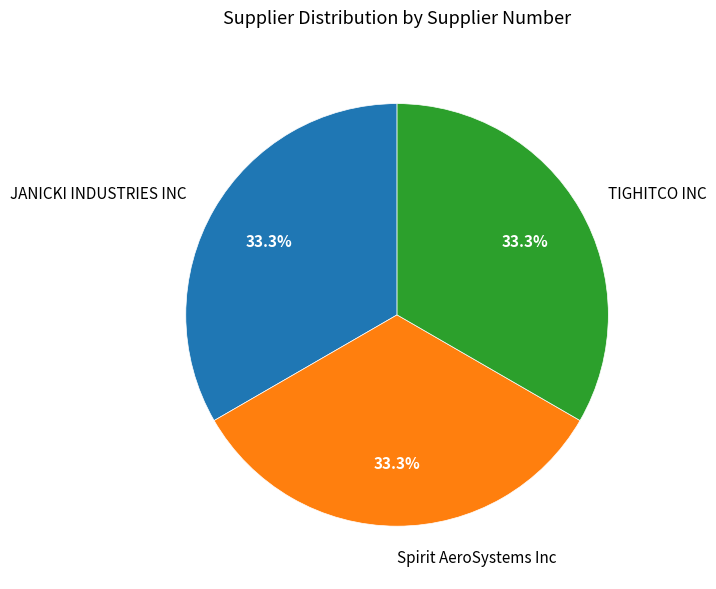

Is Spirit AeroSystems Inc the majority of the pie?

No